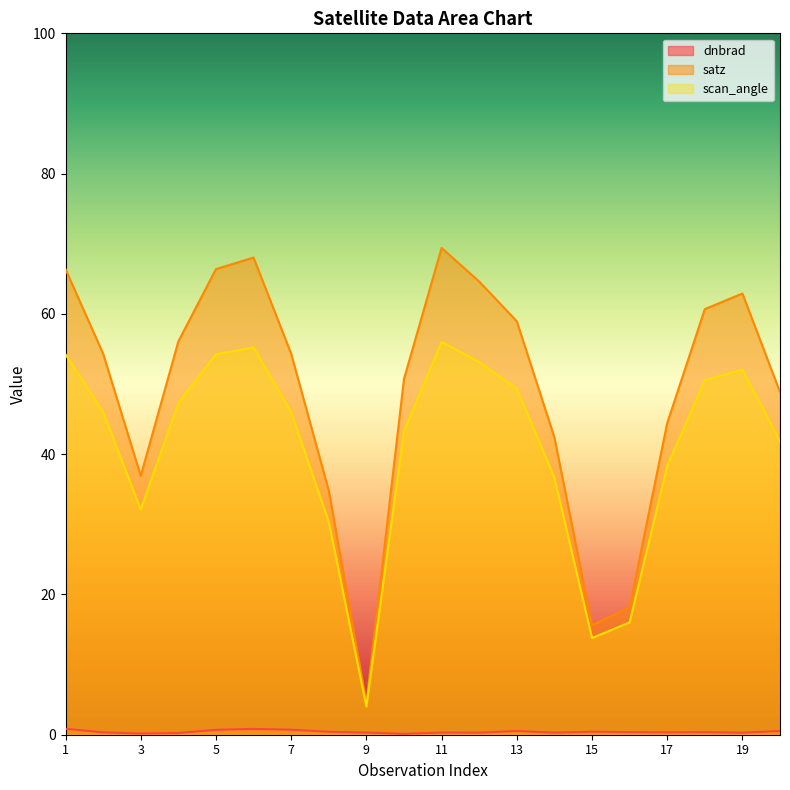

Where is the first local maximum for dnbrad?

6